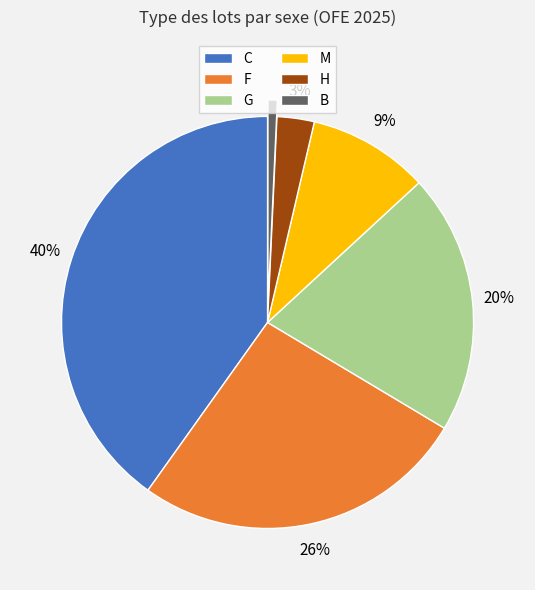

What is the smallest slice in the pie chart?

B